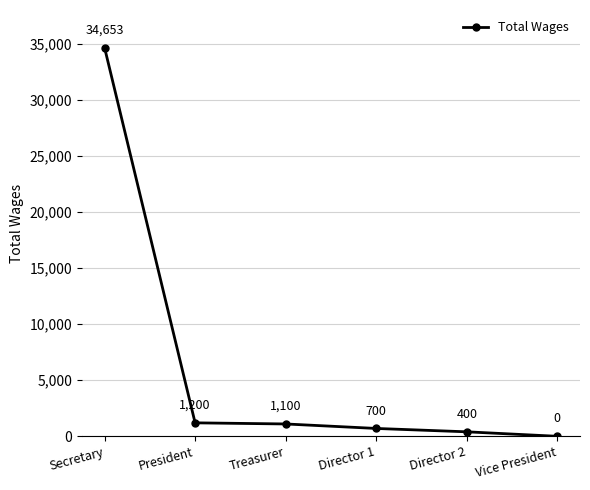

What position from the left is Director 1?

4